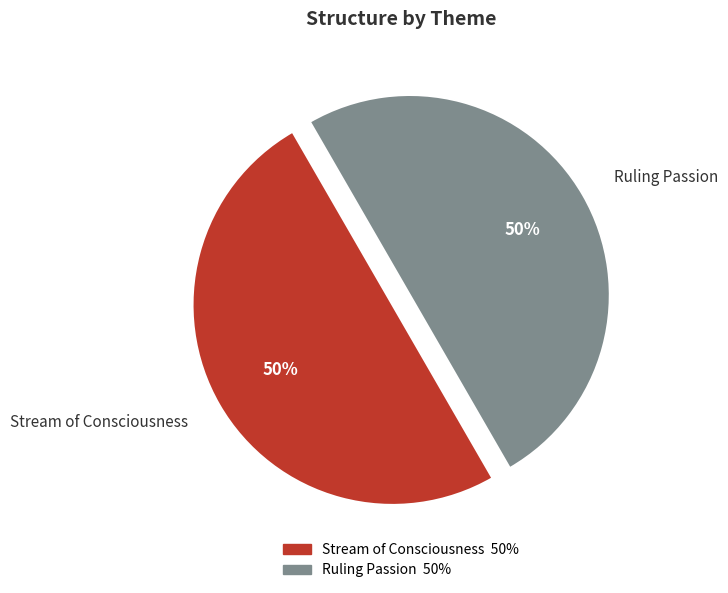

To the nearest percent, what portion does Stream of Consciousness represent?

50%